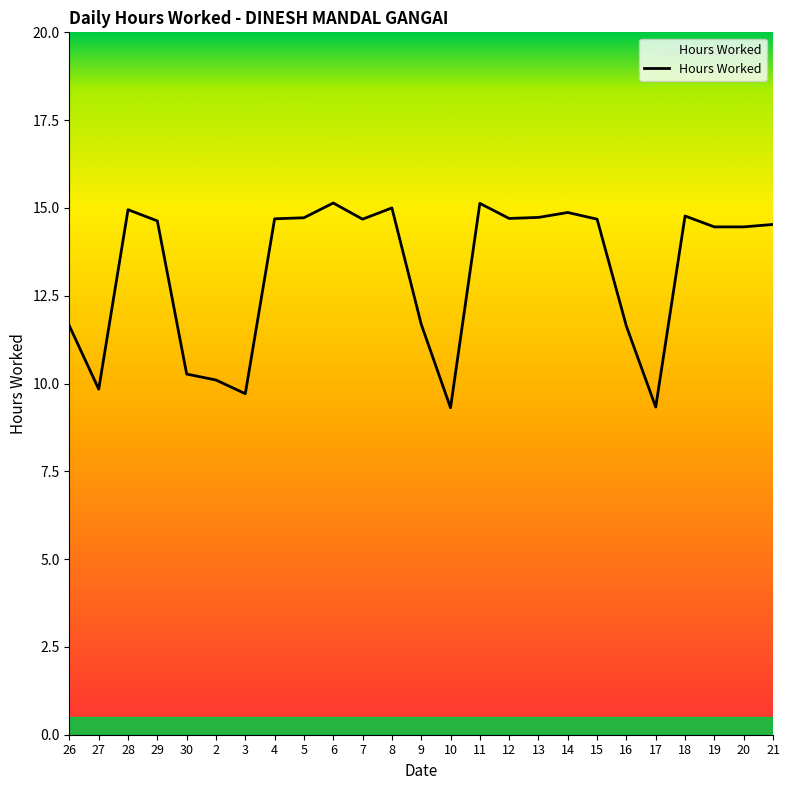

The chart shows a value of 26.8 at 28. True or false?

False